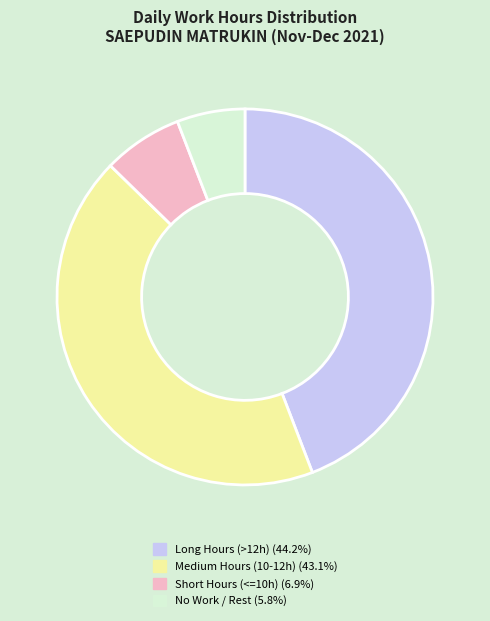

Is there a majority slice in this chart?

No